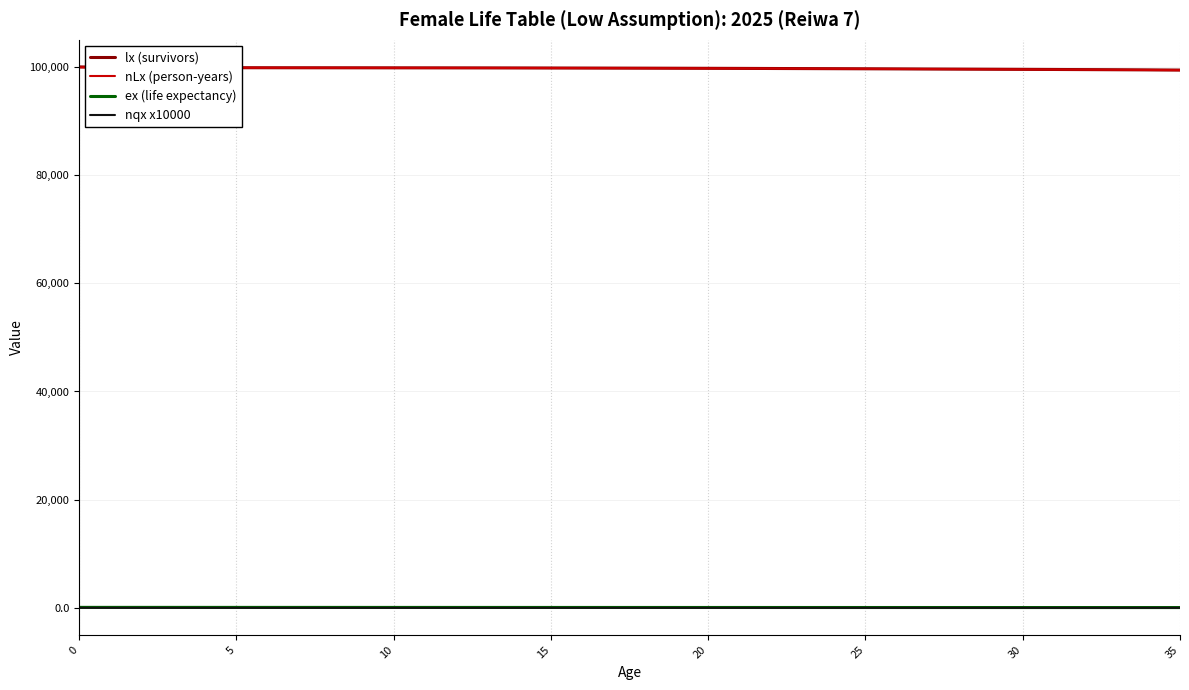

What are all the series names shown in the legend?

lx (survivors), nLx (person-years), ex (life expectancy), nqx x10000